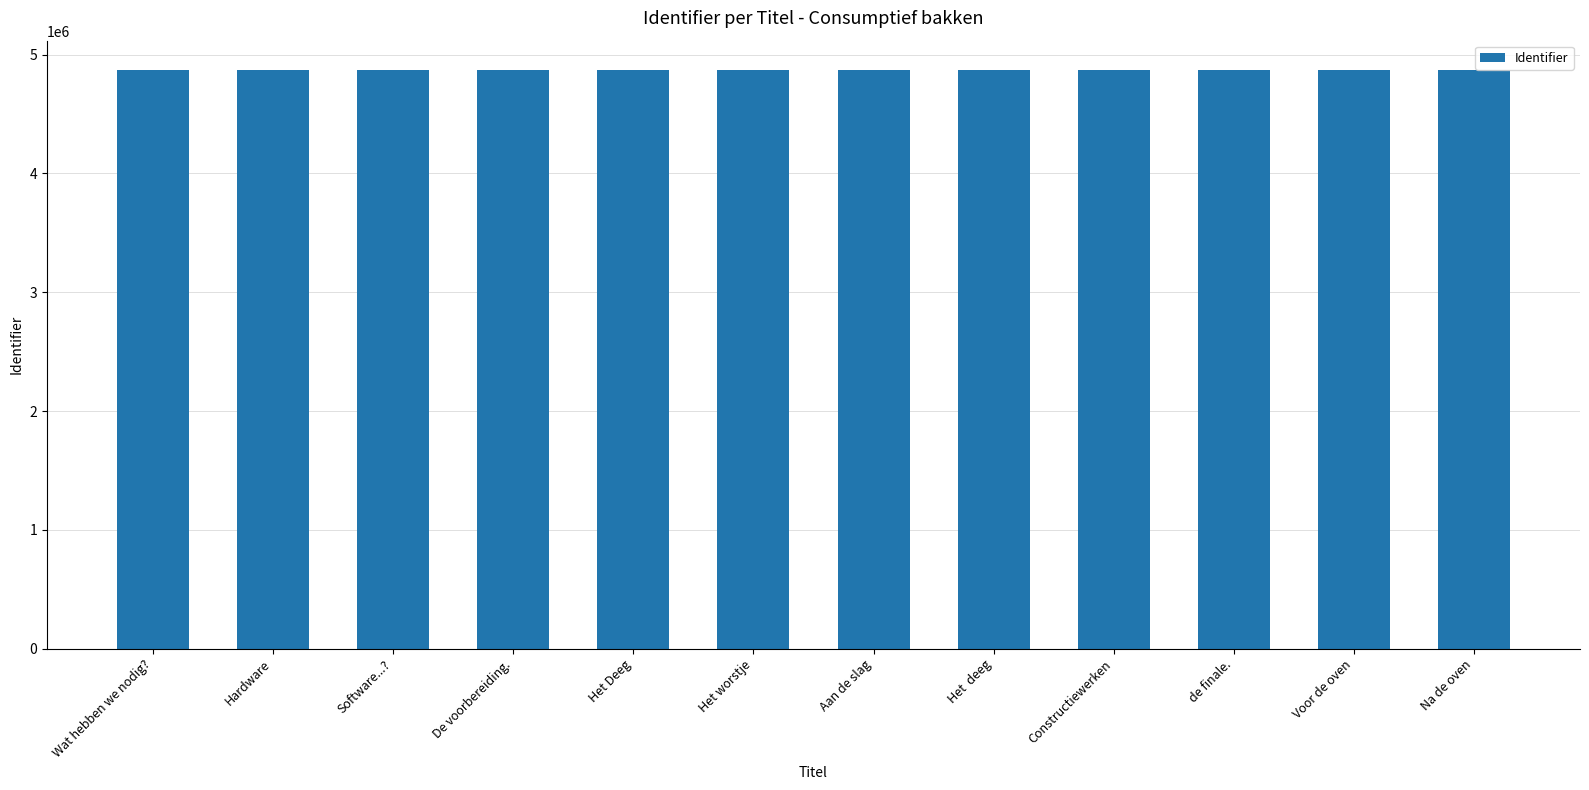

What is the value of the 3rd bar from the left?

4873550